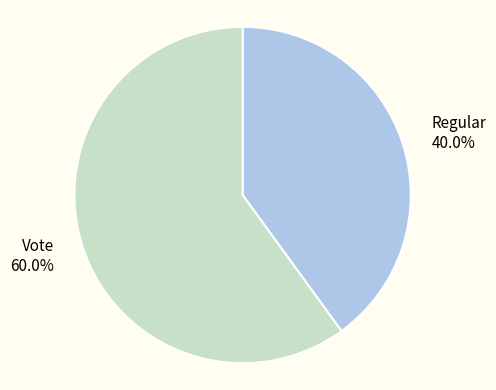

What percentage is the Regular slice, to the nearest percent?

40%